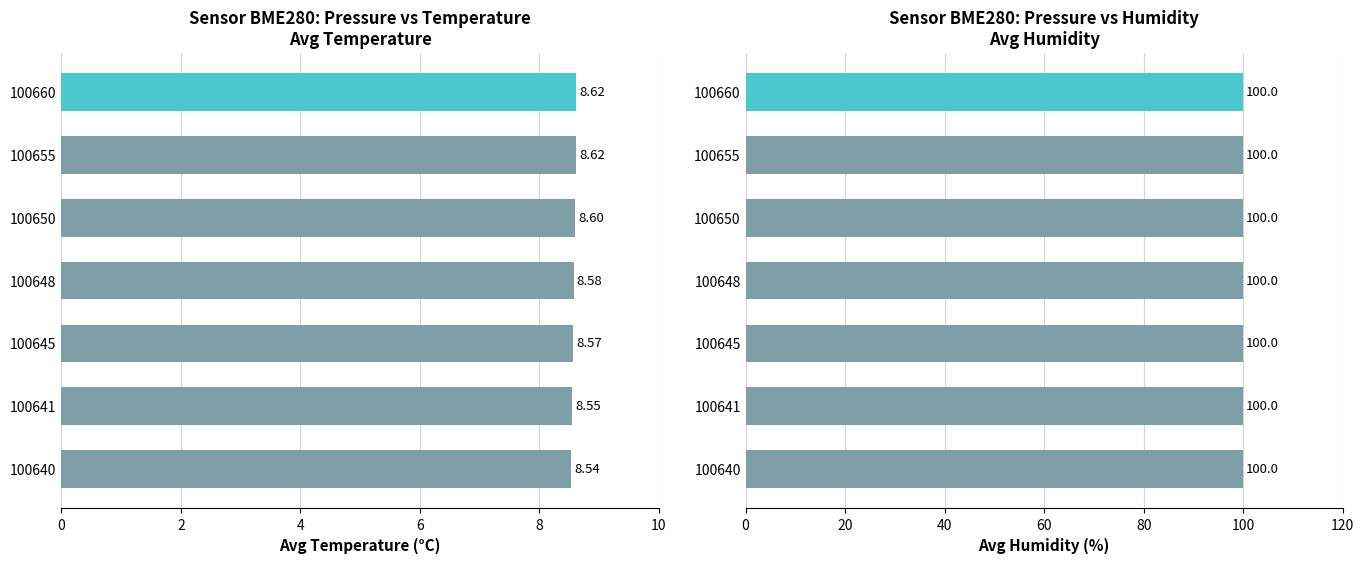

Which series has the largest range (max minus min)?

temperature